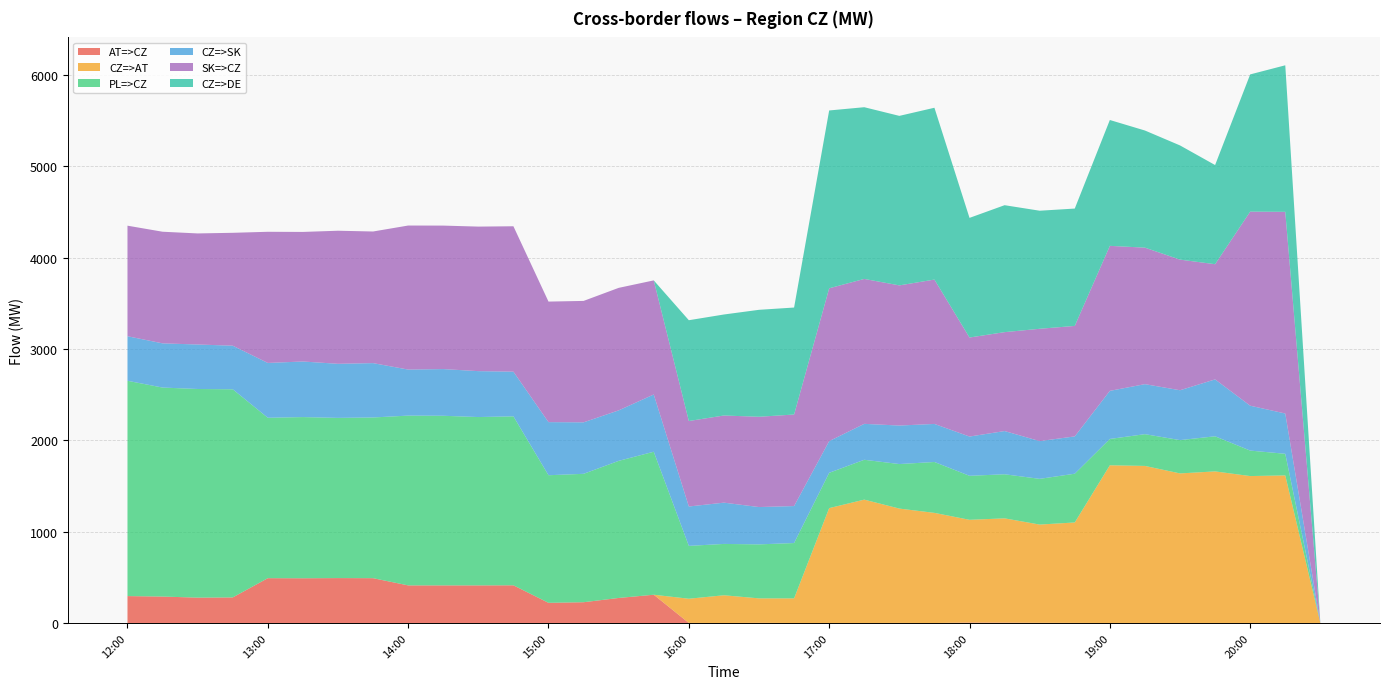

Reading left to right, transcribe all the data shown in this chart.

AT=>CZ: 295.0	289.8	278.0	280.3	491.0	490.0	492.0	491.0	412.0	412.0	412.0	413.0	221.3	227.8	274.5	309.8	0.9	0.0	2.1	0.0	0.0	0.0	1.0	0.0	5.2	4.3	2.3	1.3	0.0	0.0	0.0	0.0	0.0	0.0	0.0
CZ=>AT: 0.0	0.0	0.0	0.0	0.0	0.0	0.0	0.0	0.0	0.0	0.0	0.0	0.0	0.0	0.0	0.0	265.1	304.0	267.9	270.0	1258.0	1351.0	1252.0	1206.0	1124.8	1141.7	1075.7	1099.7	1727.0	1720.0	1638.0	1660.0	1609.0	1616.0	0.0
PL=>CZ: 2357.1	2288.1	2284.2	2278.8	1756.2	1764.7	1753.8	1759.4	1858.7	1857.0	1843.0	1849.7	1396.8	1405.6	1500.8	1565.4	578.6	562.0	591.1	605.7	386.6	436.2	487.4	557.1	481.7	482.6	500.4	533.7	288.2	347.6	364.5	384.3	278.9	236.7	0.0
CZ=>SK: 487.7	483.9	487.1	477.2	600.2	608.5	592.1	595.0	504.1	511.2	502.7	489.2	581.4	563.8	552.8	626.8	431.2	451.8	408.6	404.9	346.9	393.4	421.7	416.6	429.9	473.2	413.3	408.5	526.5	547.6	546.0	623.0	491.4	441.1	0.0
SK=>CZ: 1210.3	1222.1	1215.9	1235.8	1435.8	1418.5	1456.9	1441.0	1576.9	1570.8	1582.3	1591.8	1319.6	1329.2	1341.2	1249.2	935.8	954.2	988.4	1002.1	1673.1	1586.6	1534.3	1580.4	1084.1	1082.8	1229.7	1209.5	1587.5	1494.4	1430.0	1261.0	2124.6	2207.9	0.0
CZ=>DE: 0.0	0.0	0.0	0.0	0.0	0.0	0.0	0.0	0.0	0.0	0.0	0.0	0.0	0.0	0.0	0.0	1103.5	1105.8	1170.9	1171.3	1946.8	1879.9	1855.8	1881.1	1309.8	1389.8	1292.5	1284.8	1377.9	1282.4	1250.2	1085.6	1502.3	1604.3	0.0